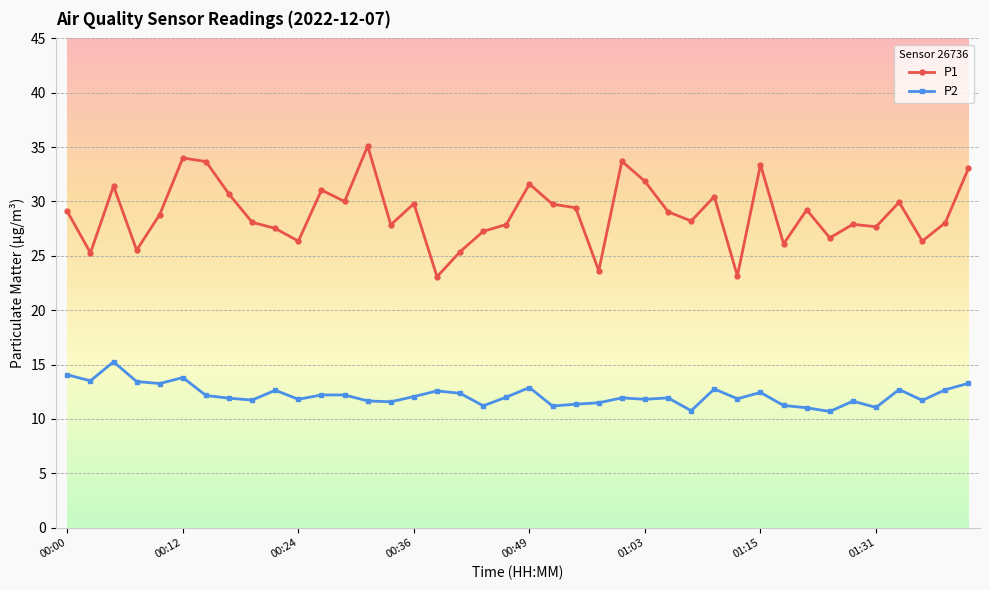

Which series has the largest total across all categories?

P1